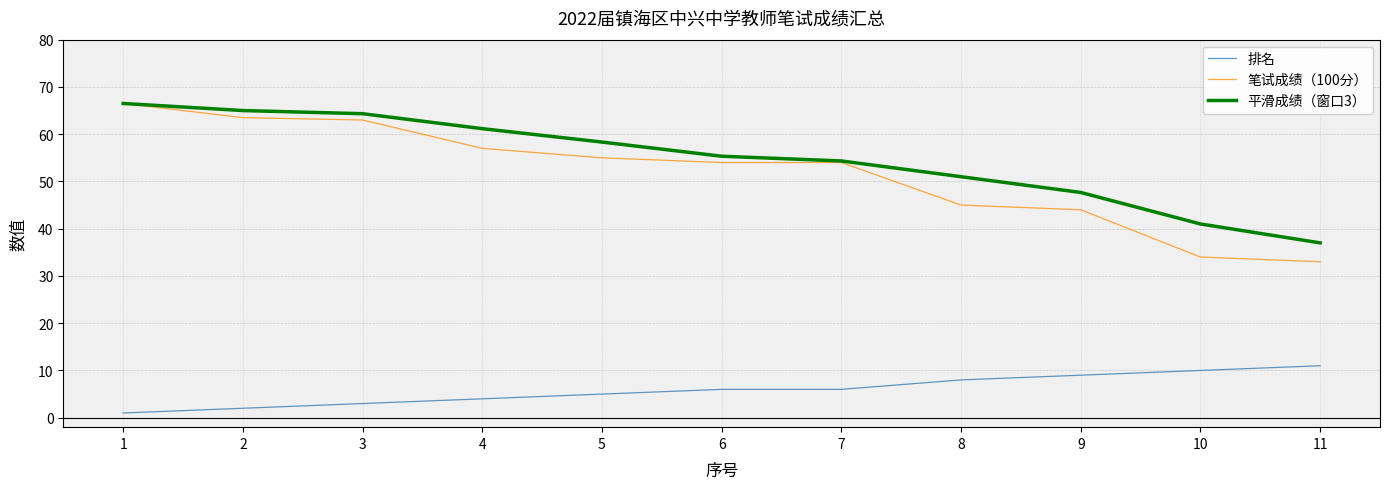

Where is 平滑成绩（窗口3） nearest to the value 51?

8